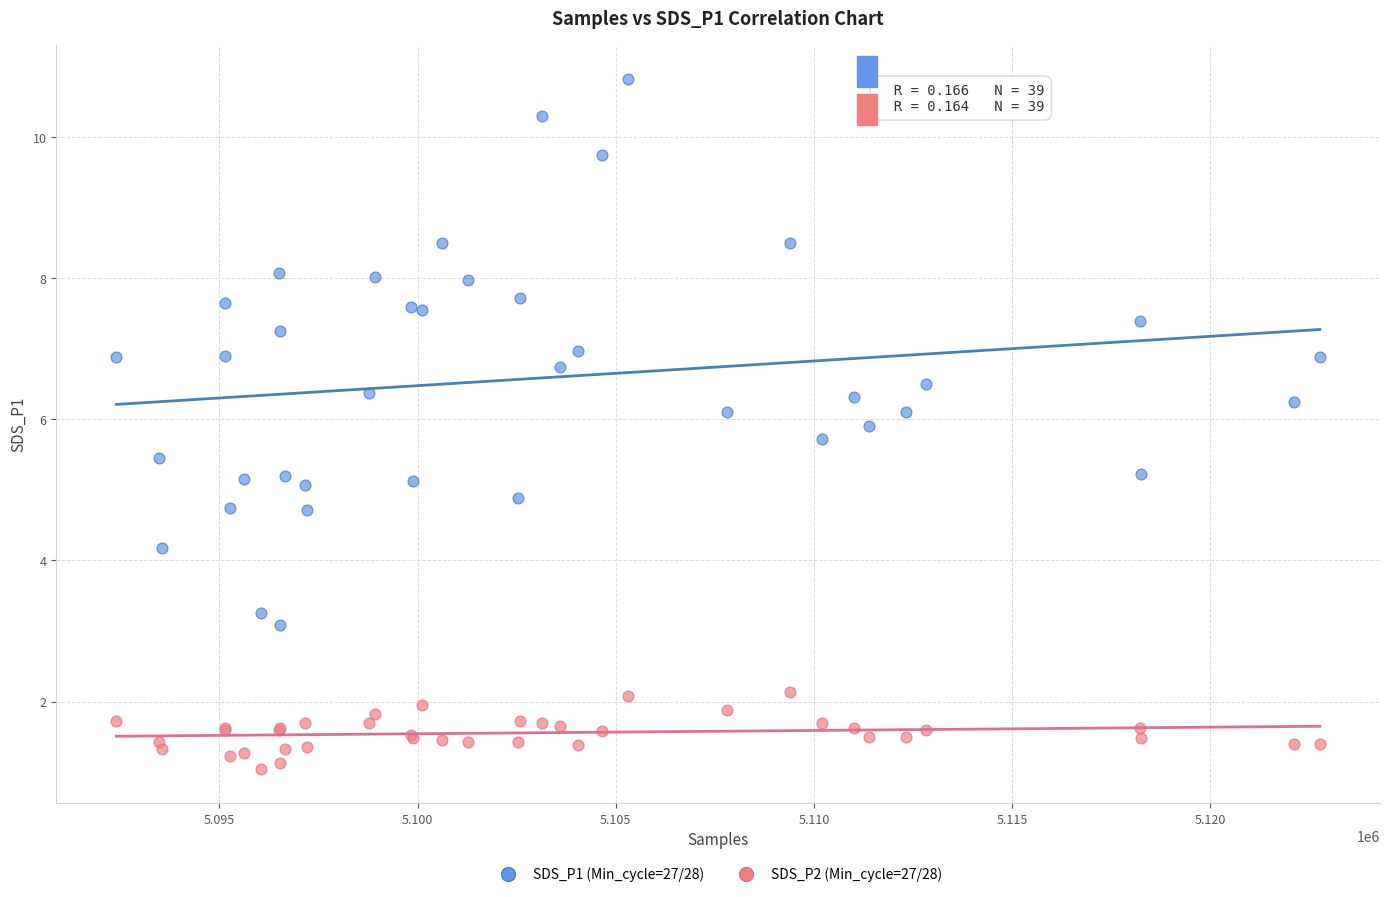

What are all the series names shown in the legend?

SDS_P1 (Min_cycle=27/28), SDS_P2 (Min_cycle=27/28)